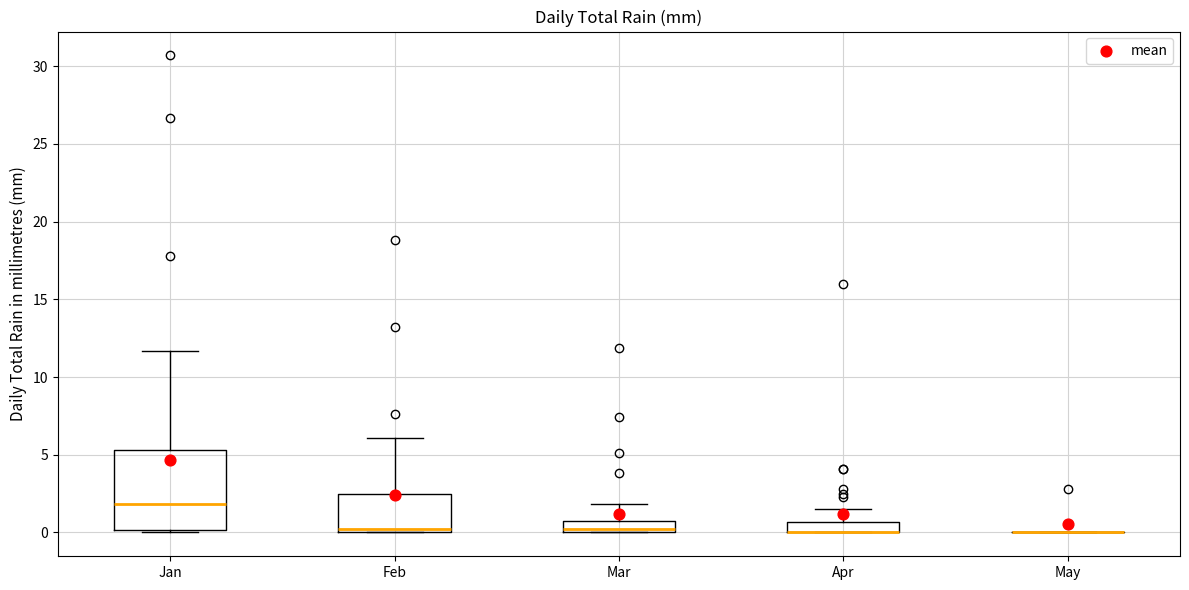

Where does the median line of the box for Mar sit on the y-axis? The values are not printed on the chart, so give them approximately, as read against the axis.

0.5